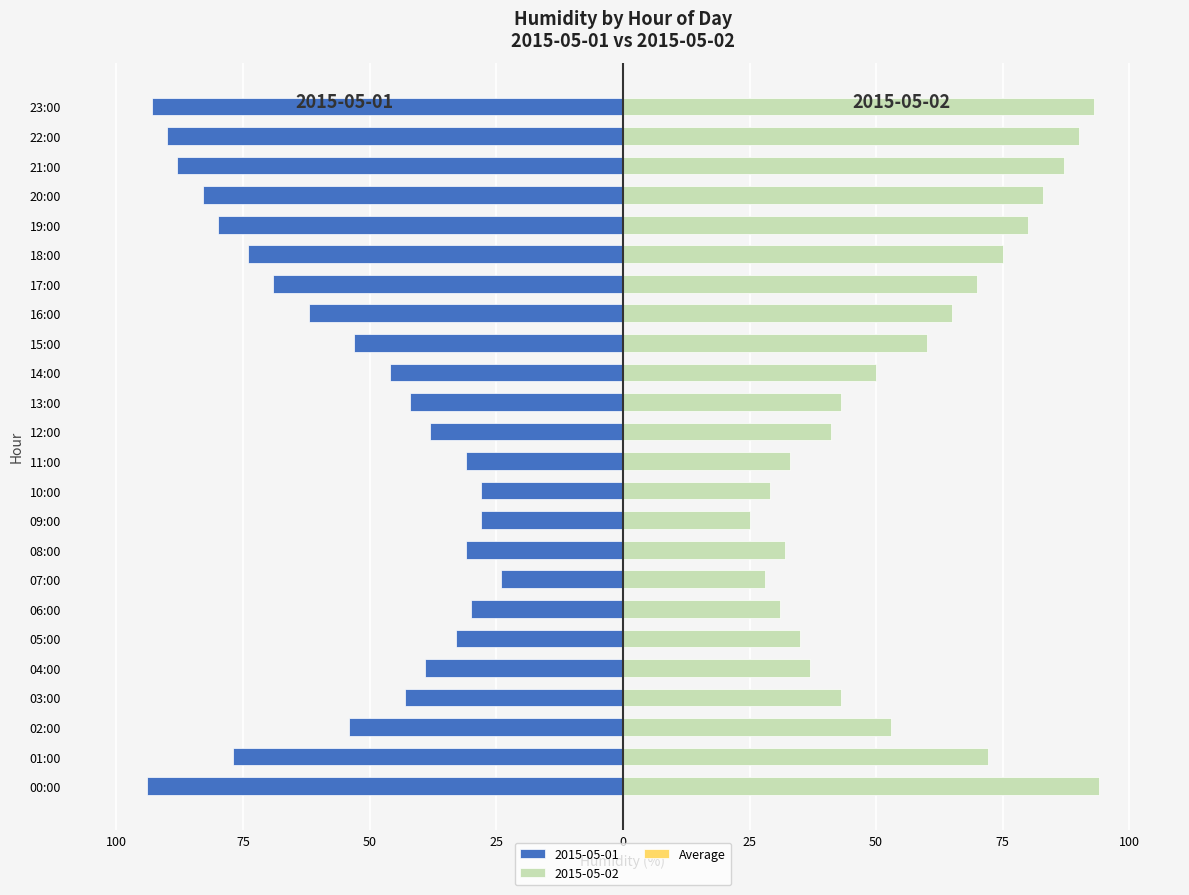

How many values are below 53?

12